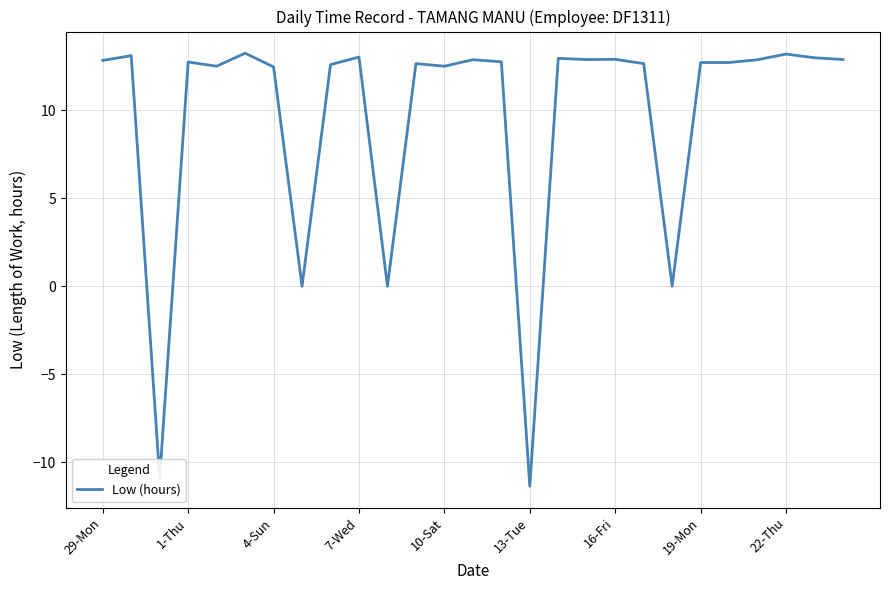

What is the smallest value displayed?

-11.4